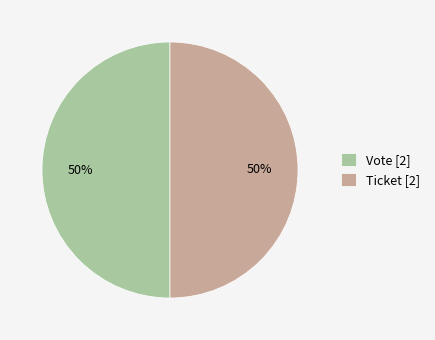

The Ticket [2] slice represents 40% of the pie. True or false?

False